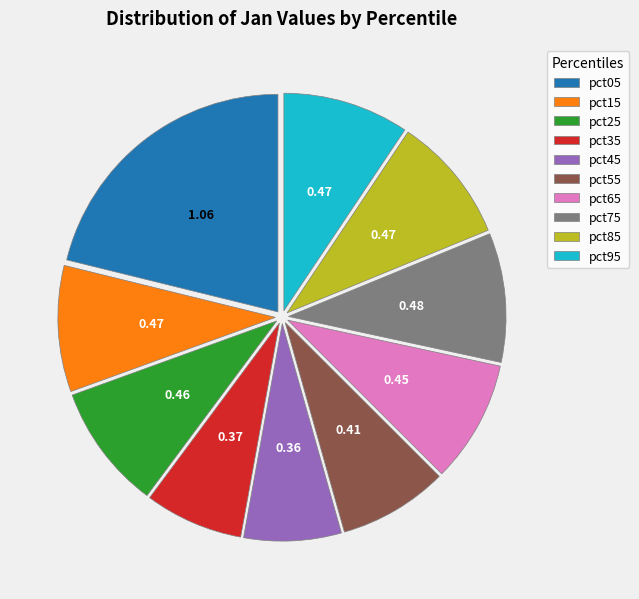

Do pct75 and pct05 together represent more than half of the pie?

No